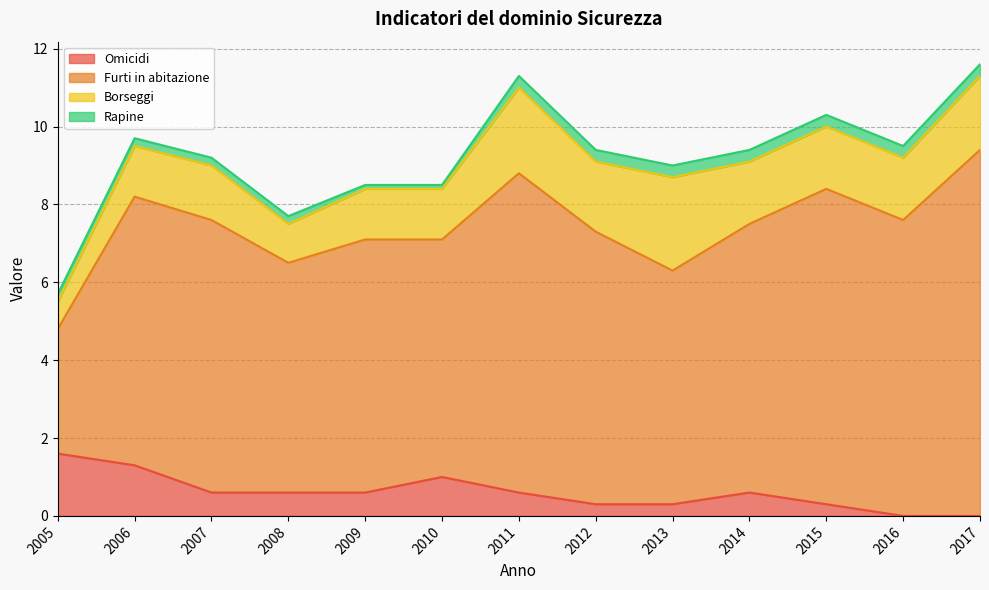

What is the spread (max minus min) of values at 2012?

6.7